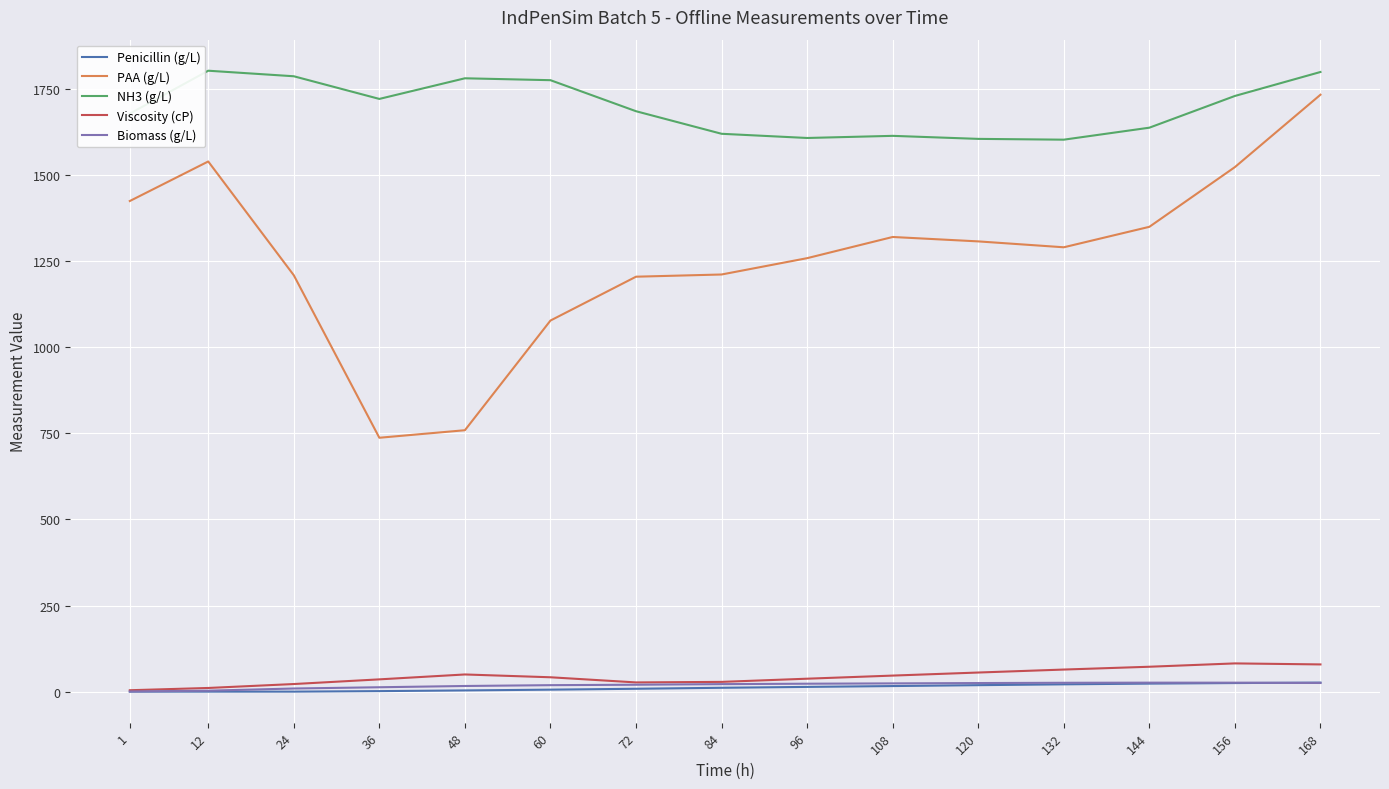

What is the greatest value displayed?

1802.6